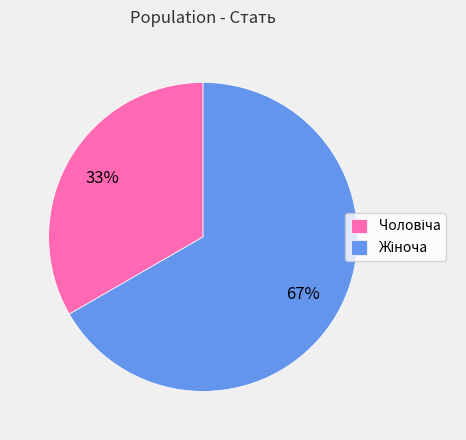

Is there any slice that represents more than half of the pie?

Yes